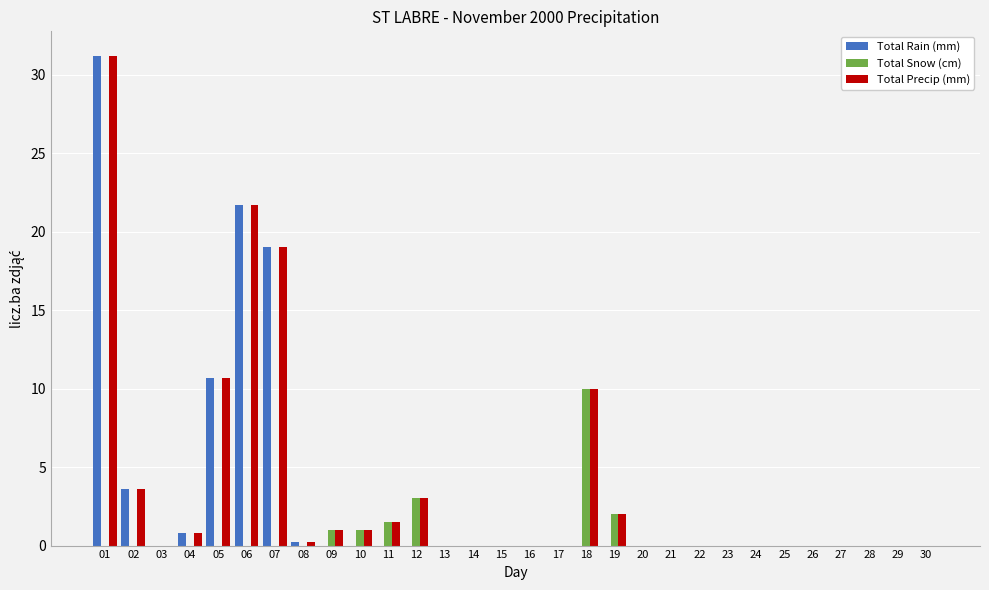

What are all the series names shown in the legend?

Total Rain (mm), Total Snow (cm), Total Precip (mm)